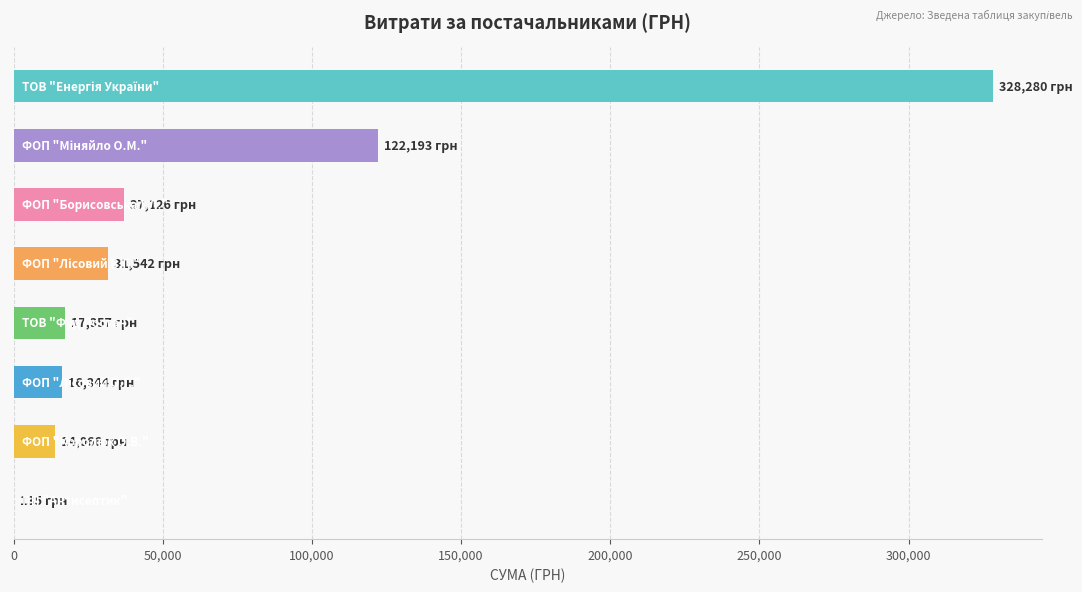

What is the maximum value shown in the chart?

328280.4